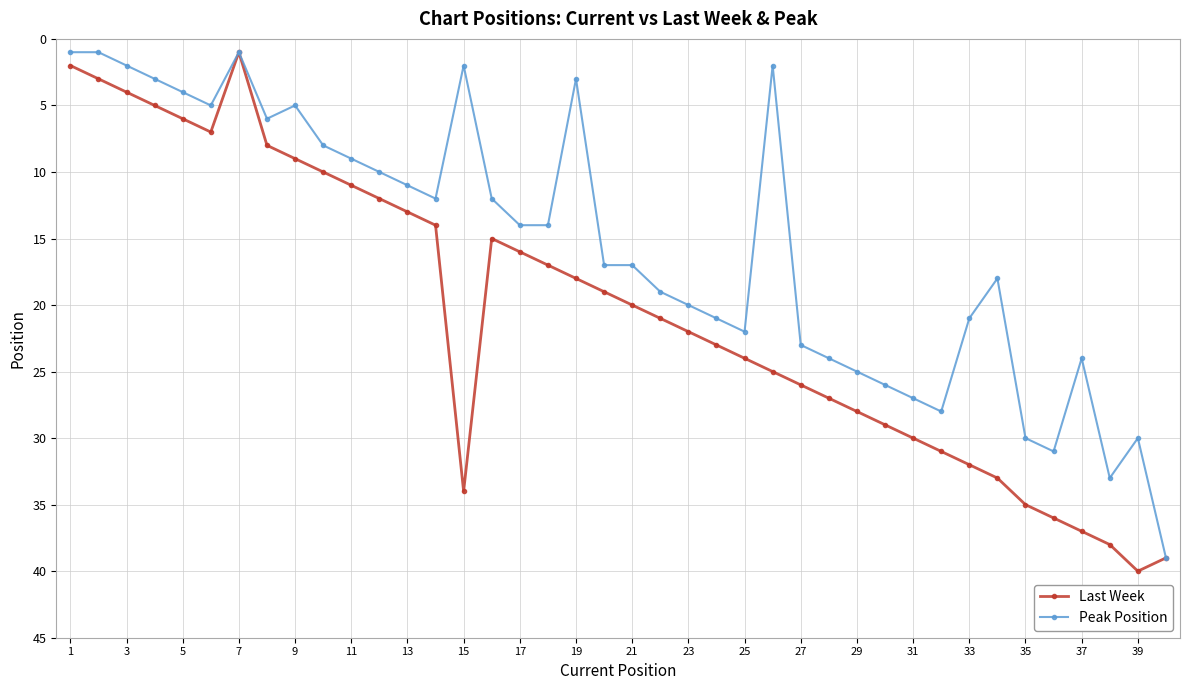

Does the chart have visible grid lines?

Yes